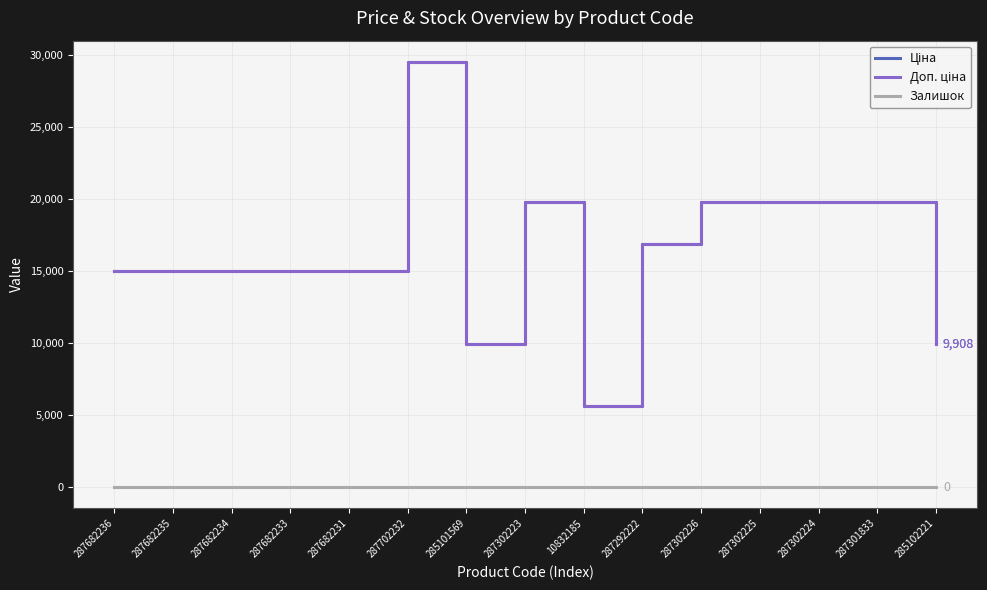

What value does the Доп. ціна series have at 287702232?

29548.9